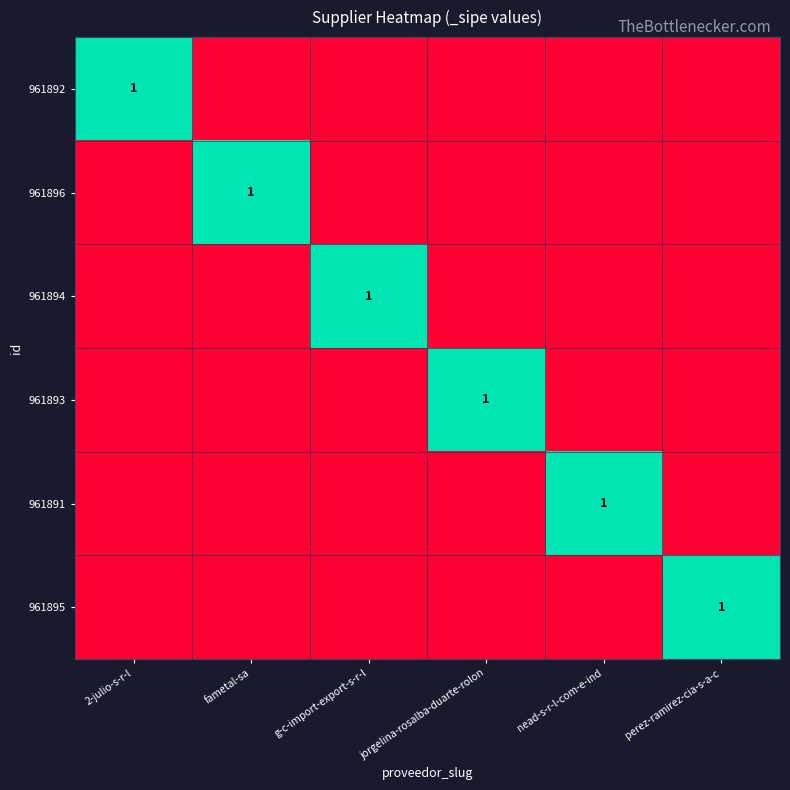

The value of 961891 at nead-s-r-l-com-e-ind is 1. True or false?

True